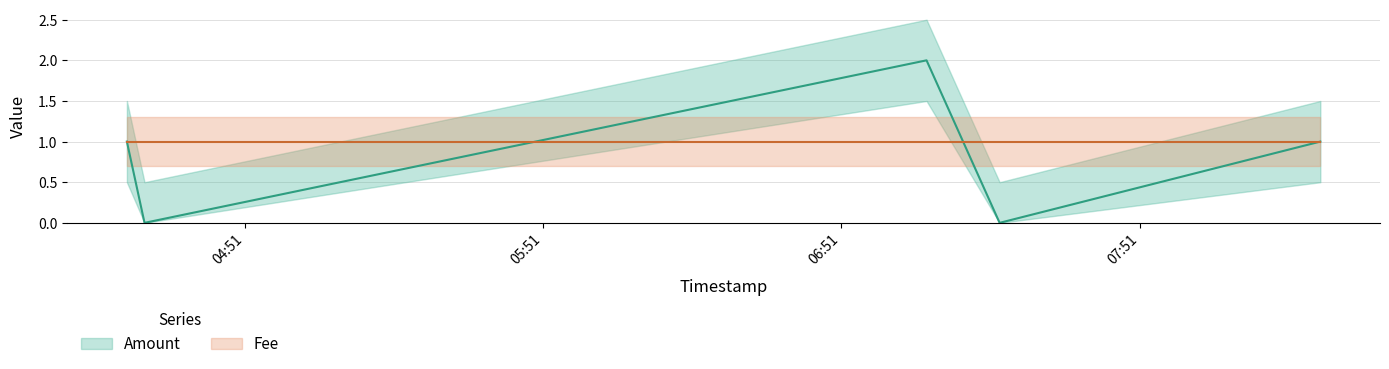

Count the number of values greater than 1.

1